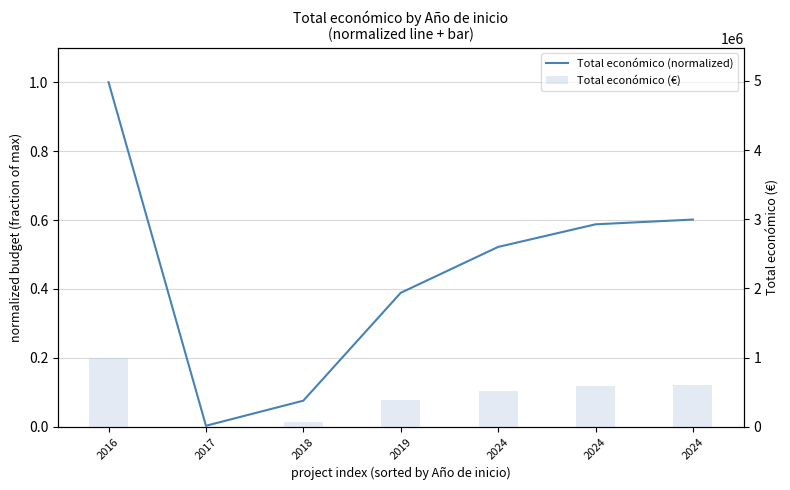

List the labels in order of Total económico (normalized) value, smallest first.

2017, 2018, 2019, 2024, 2024, 2024, 2016